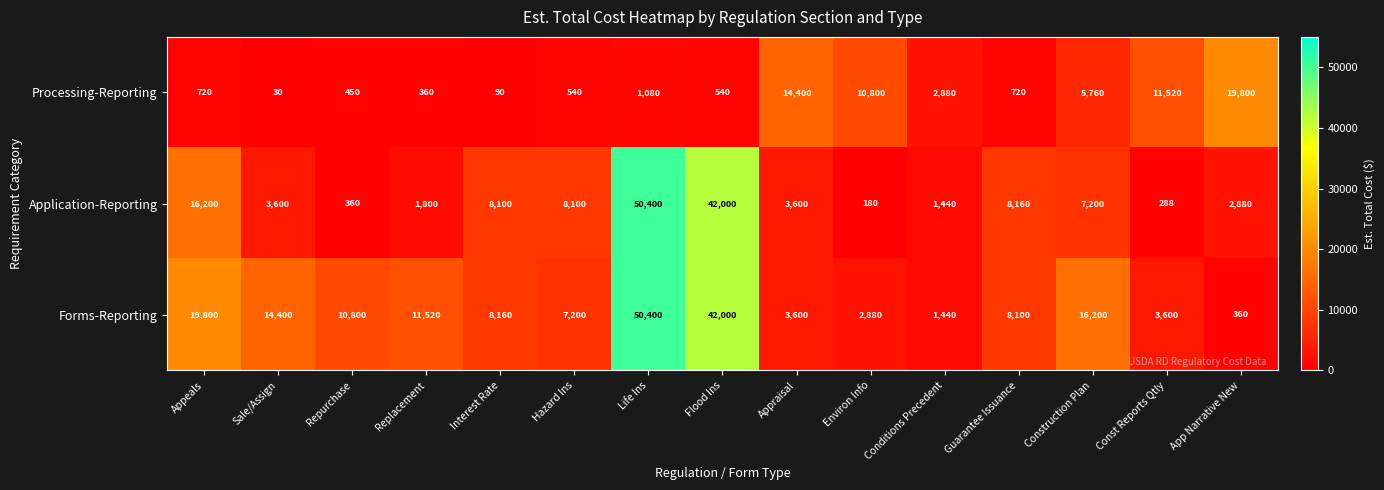

How many data points in Application-Reporting are less than 3600?

6